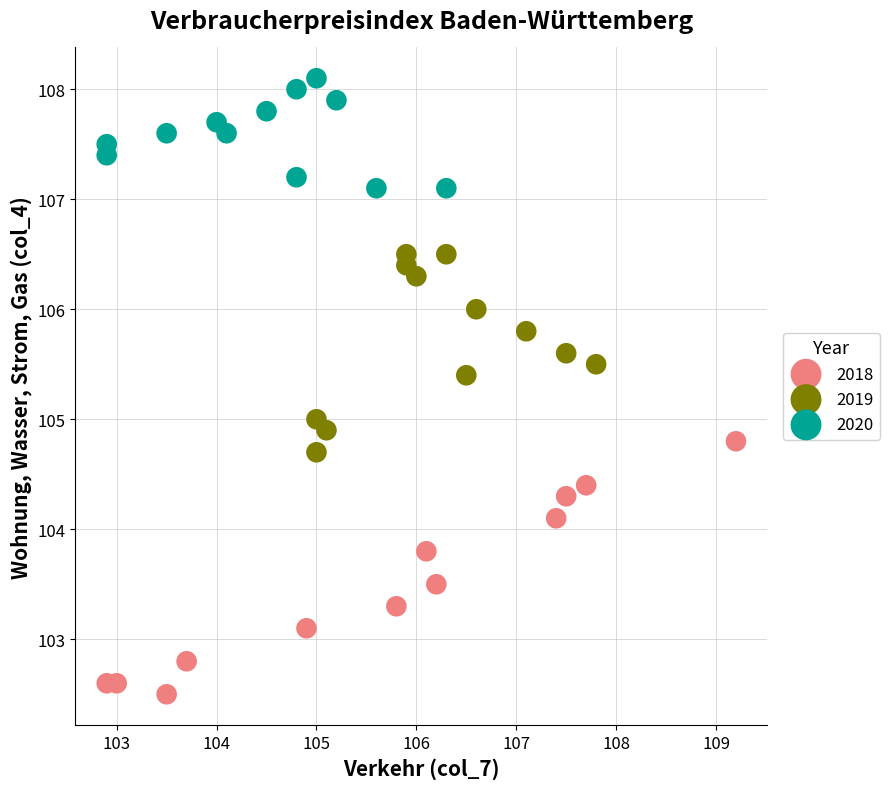

Which series has the widest spread of Y values?

2018